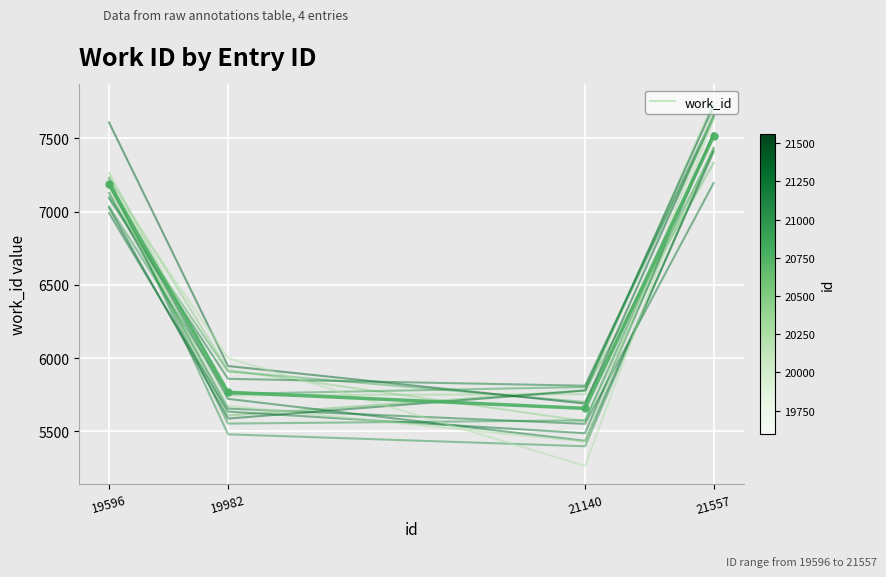

Where does the series_3 series first go above 7127?

19596